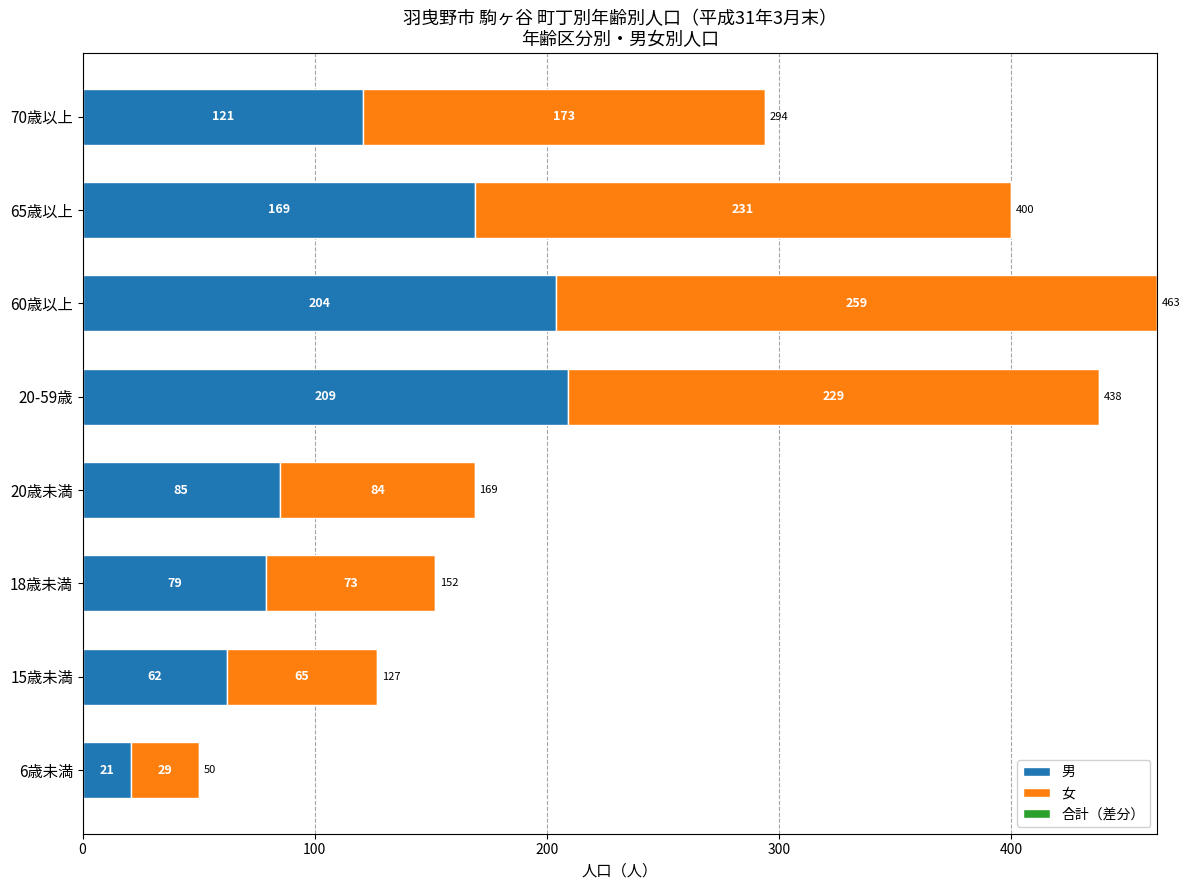

Count the number of categories in the chart.

8